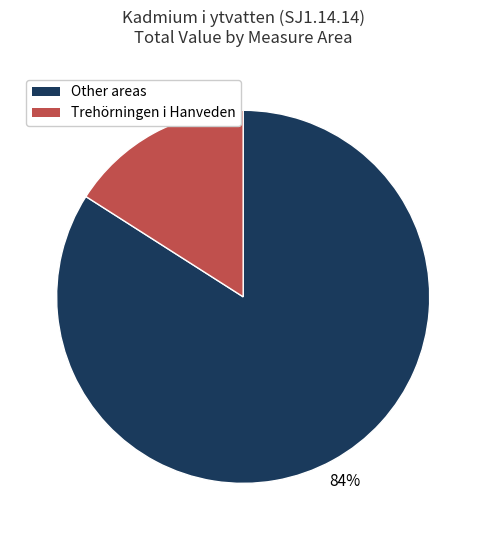

To the nearest percent, what is the difference between the largest and smallest slice percentages?

68%